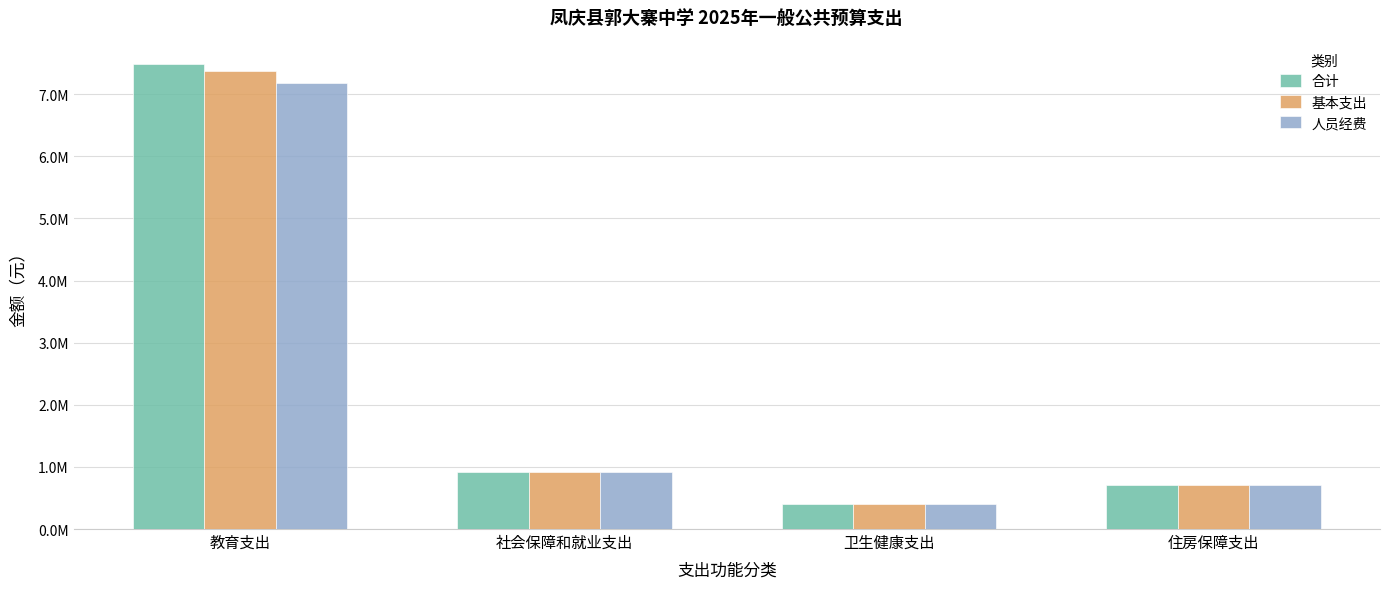

Are the bars horizontal?

No